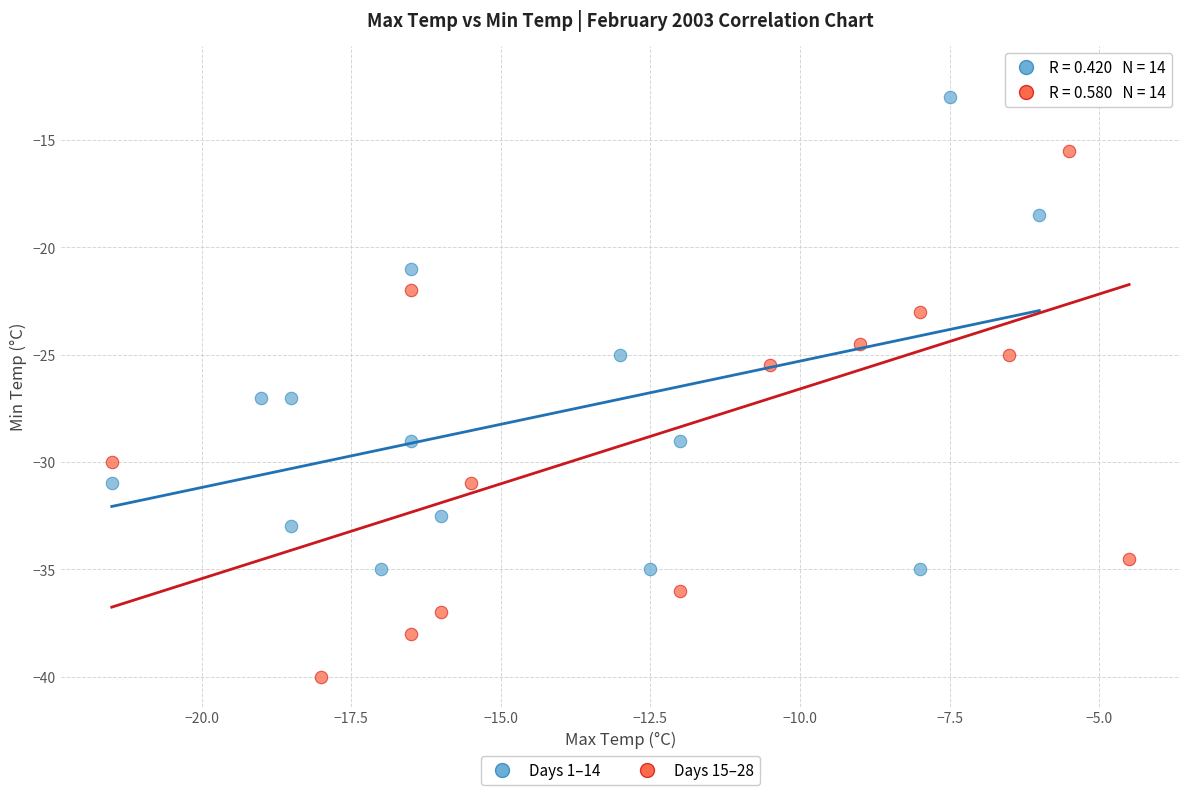

Which series contains the lowest Y value?

Days 15–28